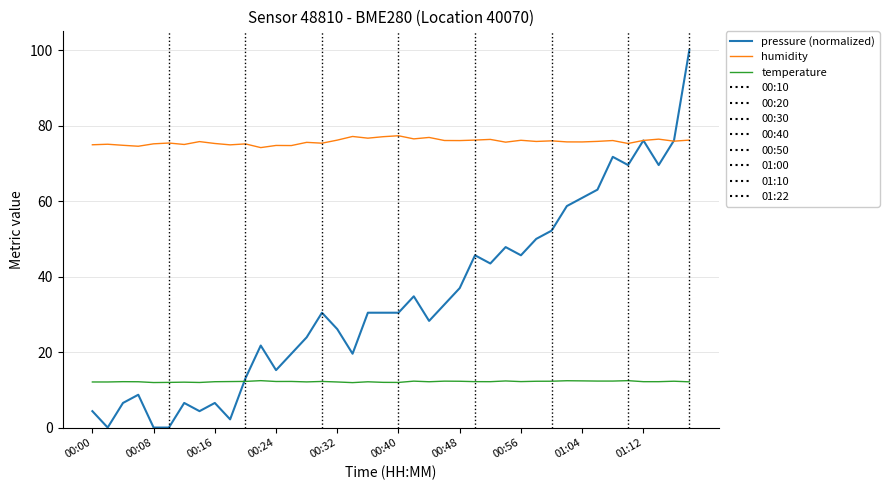

What is the label of the 37th point from the left?

01:12